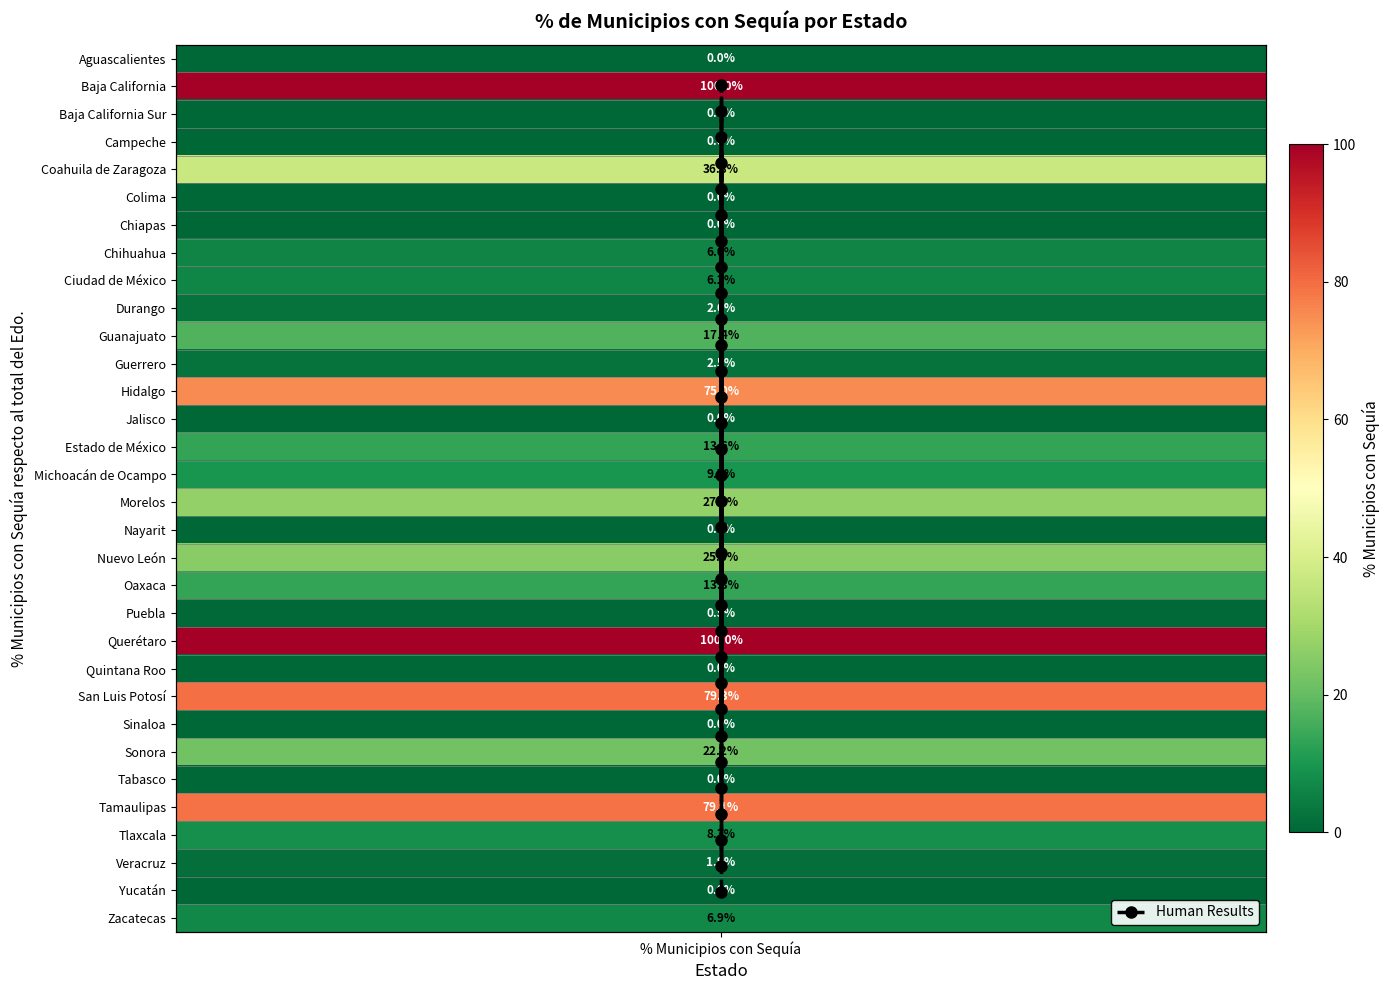

How many distinct data groups are displayed?

1